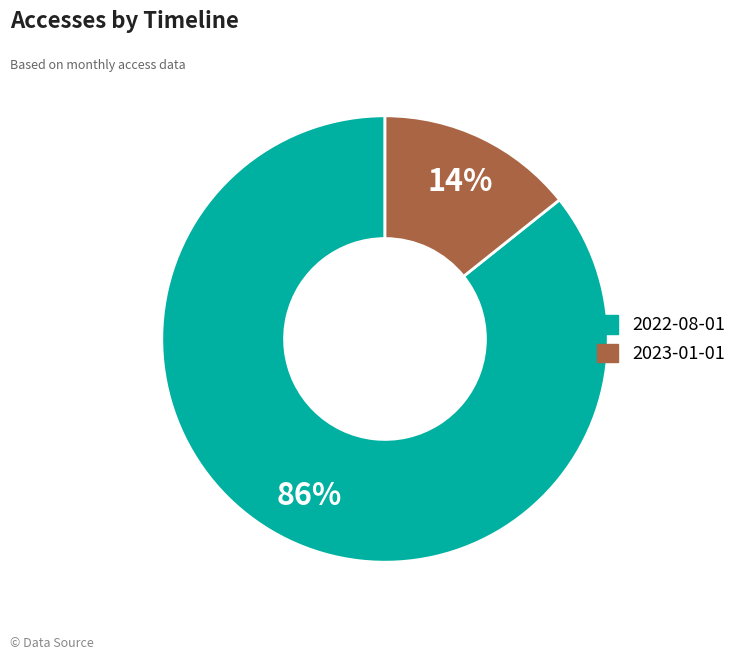

Is it true that 2023-01-01 is 14% of the pie?

True